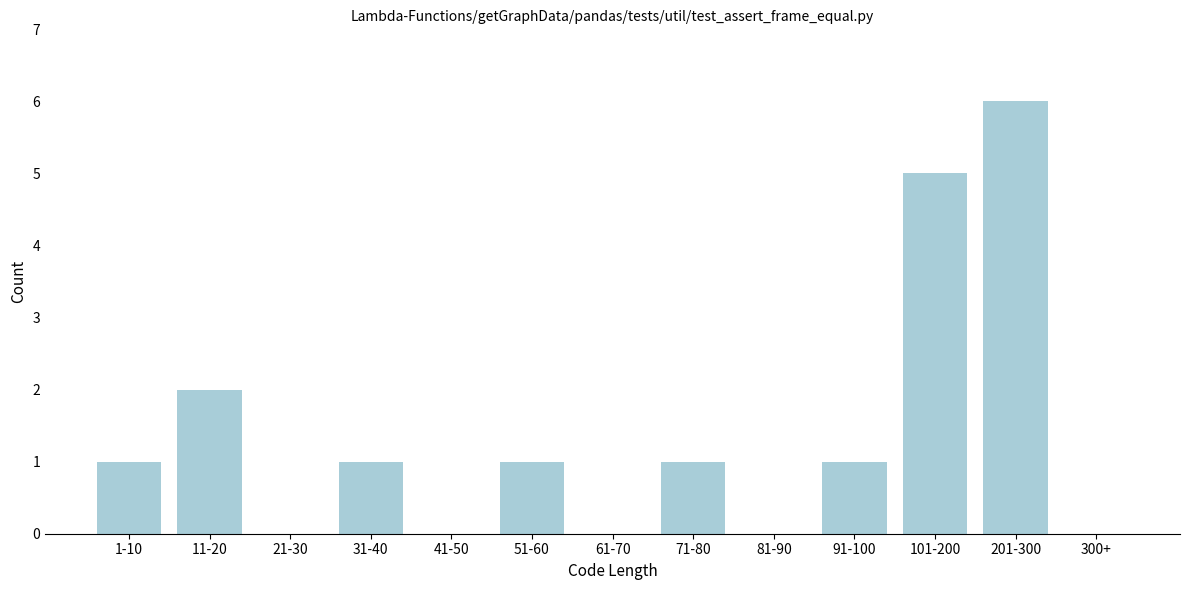

Reading left to right, extract all data points from this chart.

1-10=1	11-20=2	21-30=0	31-40=1	41-50=0	51-60=1	61-70=0	71-80=1	81-90=0	91-100=1	101-200=5	201-300=6	300+=0